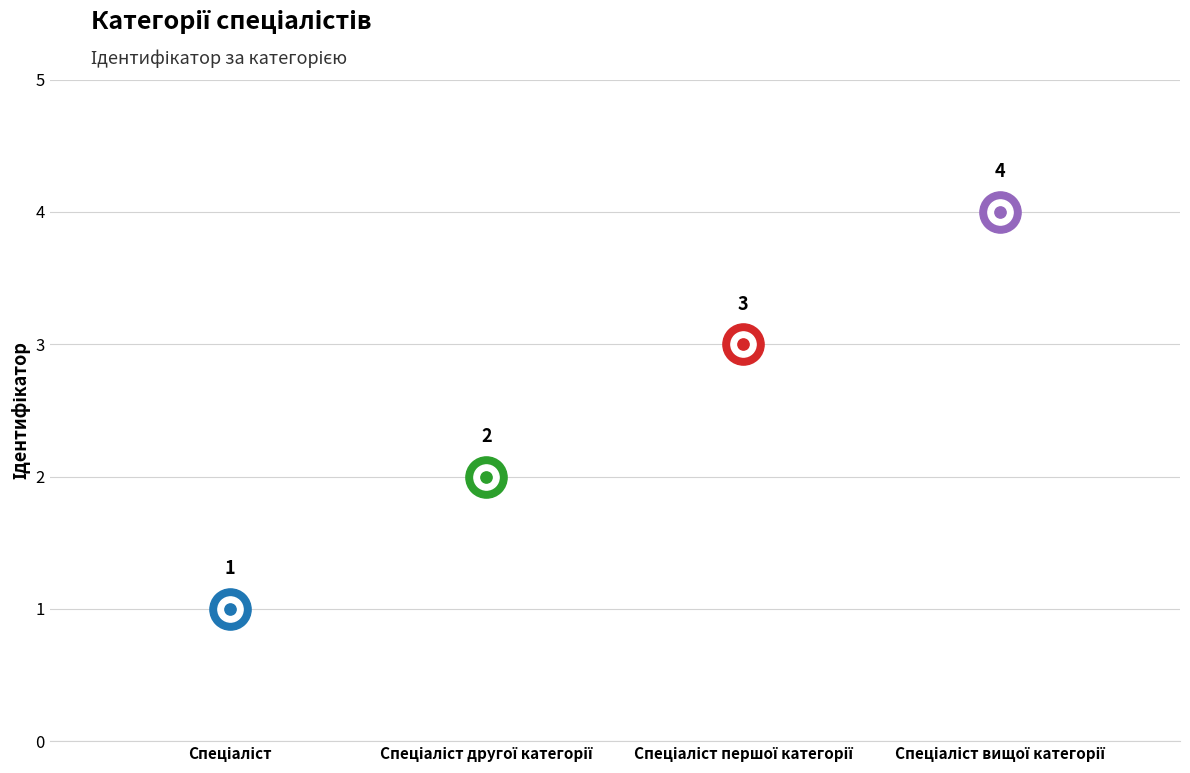

Approximately how many times larger is the value at Спеціаліст вищої категорії compared to Спеціаліст першої категорії?

1.3